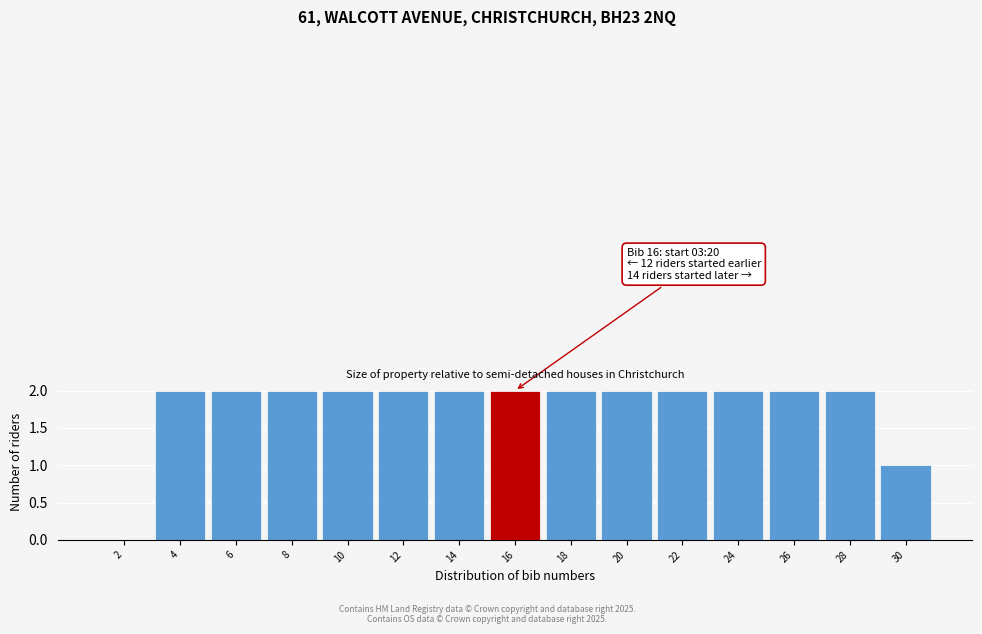

Reading left to right, list all the values displayed in this chart.

2=0	4=2	6=2	8=2	10=2	12=2	14=2	16=2	18=2	20=2	22=2	24=2	26=2	28=2	30=1